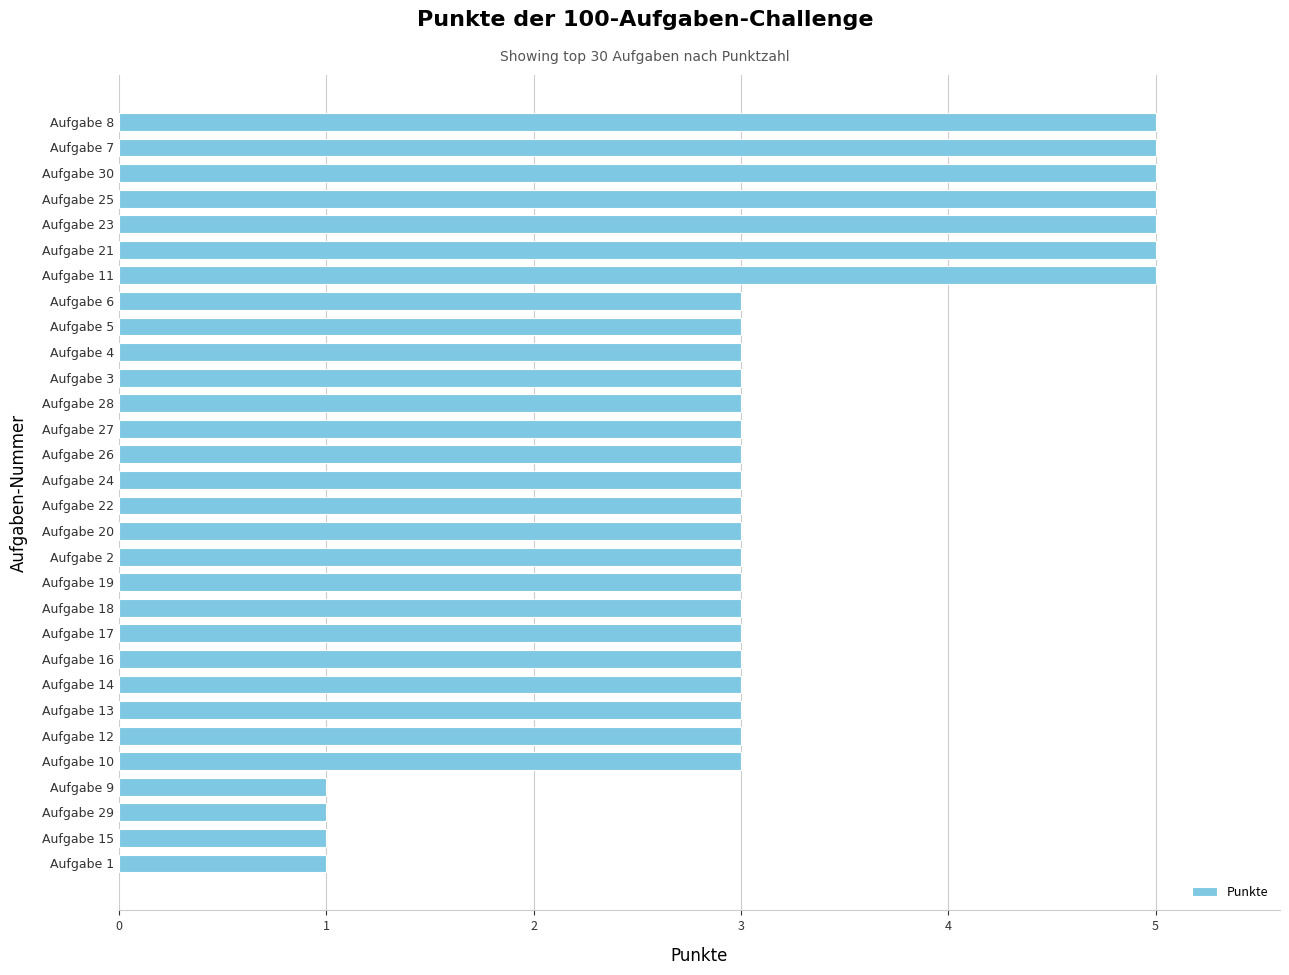

What is the average value?

3